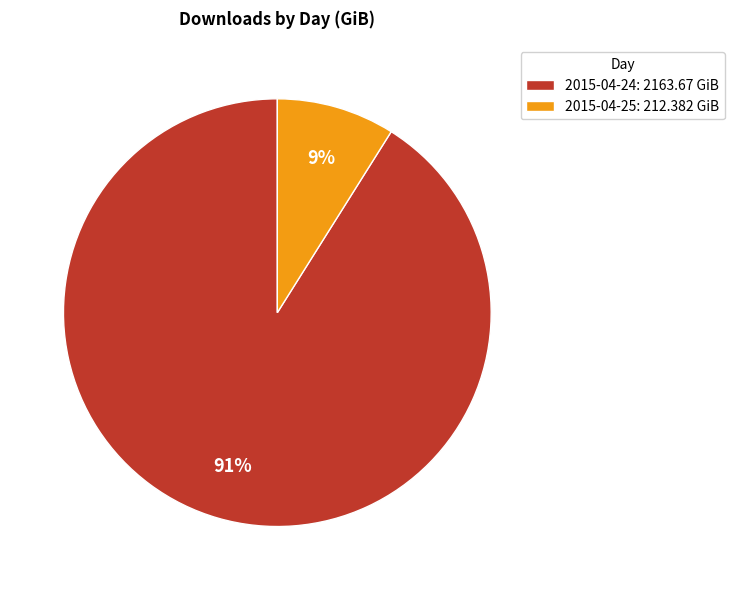

To the nearest percent, what is the difference between the largest and smallest slice percentages?

82%